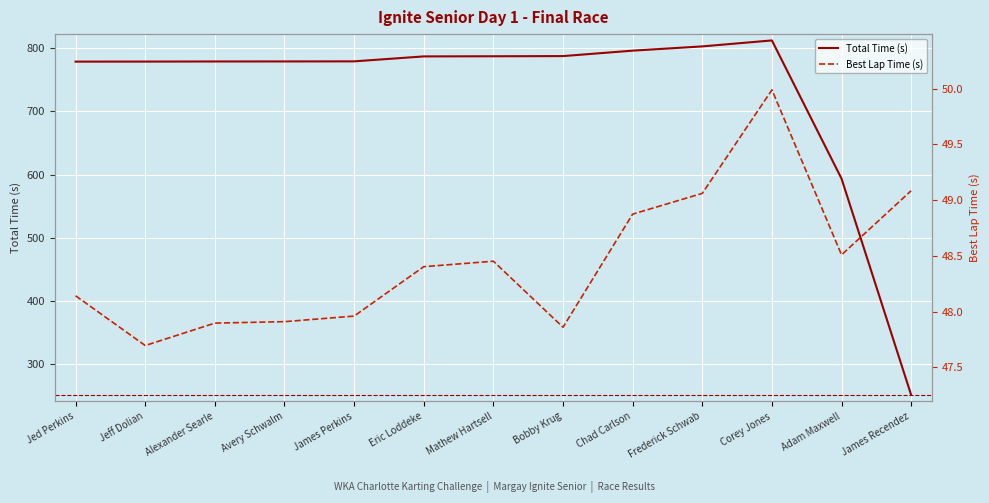

What is the total value across all series at James Perkins?

827.0